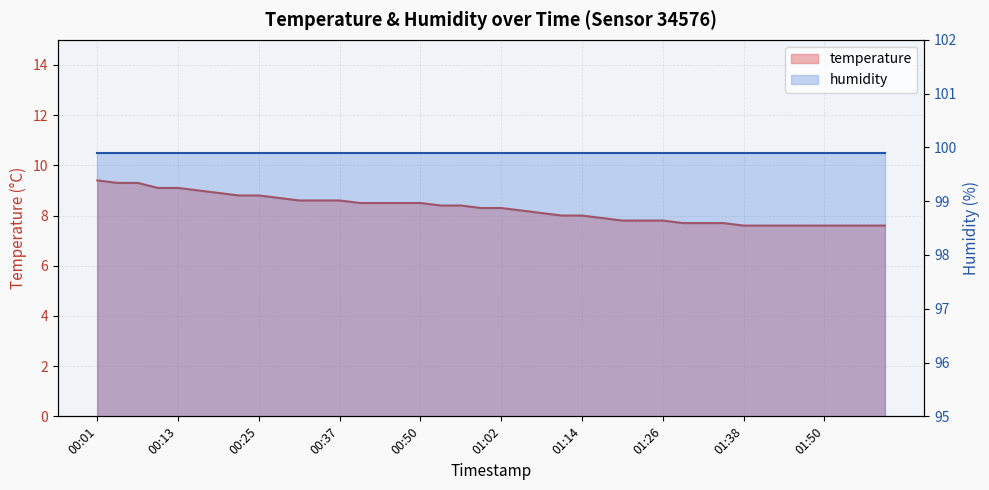

Reading left to right, extract all data points from this chart.

00:01=9.4	00:04=9.3	00:07=9.3	00:10=9.1	00:13=9.1	00:16=9.0	00:19=8.9	00:22=8.8	00:25=8.8	00:28=8.7	00:31=8.6	00:34=8.6	00:37=8.6	00:40=8.5	00:43=8.5	00:47=8.5	00:50=8.5	00:53=8.4	00:56=8.4	00:59=8.3	01:02=8.3	01:05=8.2	01:08=8.1	01:11=8.0	01:14=8.0	01:17=7.9	01:20=7.8	01:23=7.8	01:26=7.8	01:29=7.7	01:32=7.7	01:35=7.7	01:38=7.6	01:41=7.6	01:44=7.6	01:47=7.6	01:50=7.6	01:53=7.6	01:56=7.6	01:59=7.6